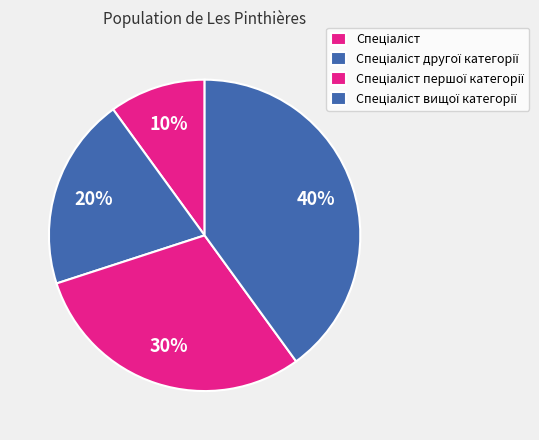

Combined, what portion of the pie is Спеціаліст вищої категорії and Спеціаліст першої категорії?

70.0%